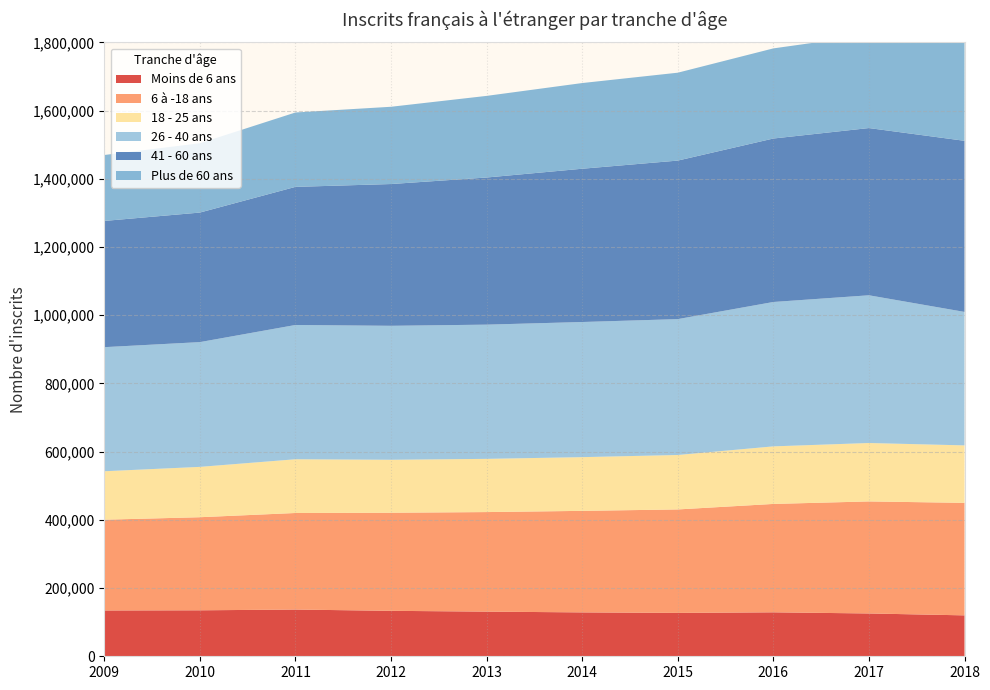

Reading right to left, transcribe all the data shown in this chart.

Moins de 6 ans: 119963	125530	128872	127167	128654	130914	133251	136993	134786	134305
6 à -18 ans: 329824	328484	317774	303345	297682	291869	287605	283098	272905	266098
18 - 25 ans: 168523	171248	168765	159620	157486	155996	155266	157532	147597	142056
26 - 40 ans: 391283	433125	423320	398375	396198	393511	392791	393694	365797	363821
41 - 60 ans: 501648	490268	479238	464751	449351	431345	415614	404883	379788	370057
Plus de 60 ans: 291141	272864	264219	257687	251223	239318	226527	218103	203128	193292